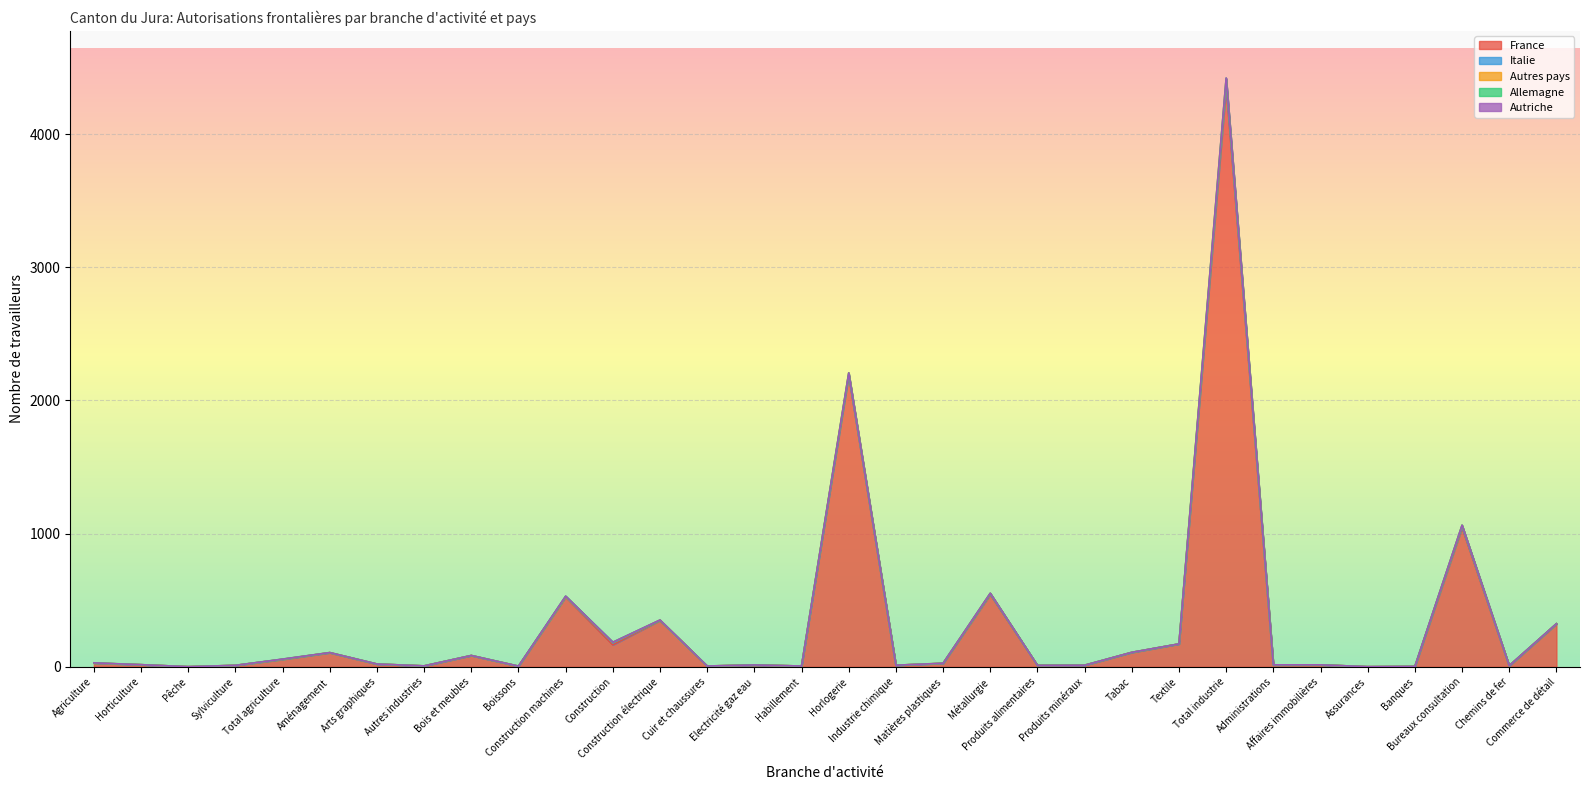

Reading right to left, extract all data points from this chart.

France: Commerce de détail=322	Chemins de fer=8	Bureaux consultation=1045	Banques=3	Assurances=1	Affaires immobilières=15	Administrations=14	Total industrie=4360	Textile=172	Tabac=108	Produits minéraux=12	Produits alimentaires=11	Métallurgie=543	Matières plastiques=26	Industrie chimique=12	Horlogerie=2189	Habillement=6	Electricité gaz eau=14	Cuir et chaussures=6	Construction électrique=348	Construction=165	Construction machines=524	Boissons=5	Bois et meubles=85	Autres industries=7	Arts graphiques=21	Aménagement=106	Total agriculture=56	Sylviculture=11	Pêche=1	Horticulture=16	Agriculture=28
Italie: Commerce de détail=1	Chemins de fer=0	Bureaux consultation=7	Banques=0	Assurances=0	Affaires immobilières=0	Administrations=0	Total industrie=20	Textile=0	Tabac=0	Produits minéraux=0	Produits alimentaires=0	Métallurgie=3	Matières plastiques=0	Industrie chimique=0	Horlogerie=2	Habillement=0	Electricité gaz eau=0	Cuir et chaussures=0	Construction électrique=0	Construction=14	Construction machines=1	Boissons=0	Bois et meubles=0	Autres industries=0	Arts graphiques=0	Aménagement=0	Total agriculture=0	Sylviculture=0	Pêche=0	Horticulture=0	Agriculture=0
Autres pays: Commerce de détail=1	Chemins de fer=1	Bureaux consultation=10	Banques=0	Assurances=0	Affaires immobilières=0	Administrations=1	Total industrie=35	Textile=0	Tabac=1	Produits minéraux=0	Produits alimentaires=0	Métallurgie=6	Matières plastiques=1	Industrie chimique=0	Horlogerie=16	Habillement=0	Electricité gaz eau=0	Cuir et chaussures=0	Construction électrique=3	Construction=4	Construction machines=3	Boissons=0	Bois et meubles=0	Autres industries=0	Arts graphiques=0	Aménagement=1	Total agriculture=1	Sylviculture=0	Pêche=0	Horticulture=0	Agriculture=1
Allemagne: Commerce de détail=0	Chemins de fer=0	Bureaux consultation=2	Banques=0	Assurances=0	Affaires immobilières=0	Administrations=0	Total industrie=6	Textile=0	Tabac=0	Produits minéraux=0	Produits alimentaires=0	Métallurgie=1	Matières plastiques=0	Industrie chimique=0	Horlogerie=0	Habillement=0	Electricité gaz eau=0	Cuir et chaussures=0	Construction électrique=0	Construction=2	Construction machines=3	Boissons=0	Bois et meubles=0	Autres industries=0	Arts graphiques=0	Aménagement=0	Total agriculture=1	Sylviculture=0	Pêche=0	Horticulture=0	Agriculture=1
Autriche: Commerce de détail=0	Chemins de fer=0	Bureaux consultation=0	Banques=0	Assurances=0	Affaires immobilières=0	Administrations=0	Total industrie=1	Textile=0	Tabac=0	Produits minéraux=0	Produits alimentaires=0	Métallurgie=0	Matières plastiques=0	Industrie chimique=0	Horlogerie=0	Habillement=0	Electricité gaz eau=0	Cuir et chaussures=0	Construction électrique=1	Construction=0	Construction machines=0	Boissons=0	Bois et meubles=0	Autres industries=0	Arts graphiques=0	Aménagement=0	Total agriculture=0	Sylviculture=0	Pêche=0	Horticulture=0	Agriculture=0